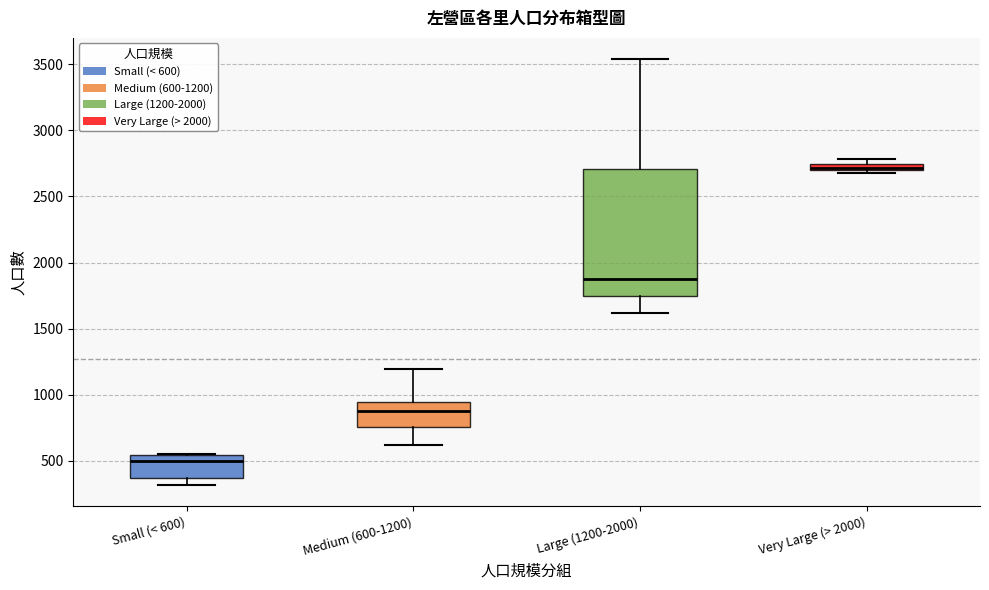

Where does the lower whisker of the box for Large (1200-2000) end on the y-axis? The values are not printed on the chart, so give them approximately, as read against the axis.

1600